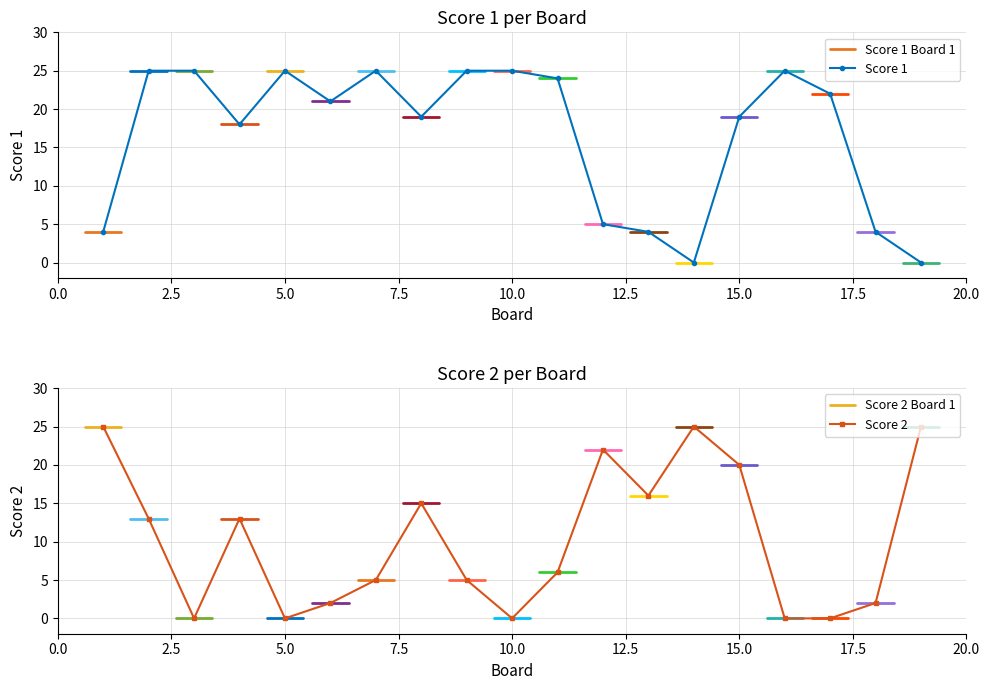

What is the value of the Score 1 point at the 5th from the left?

25